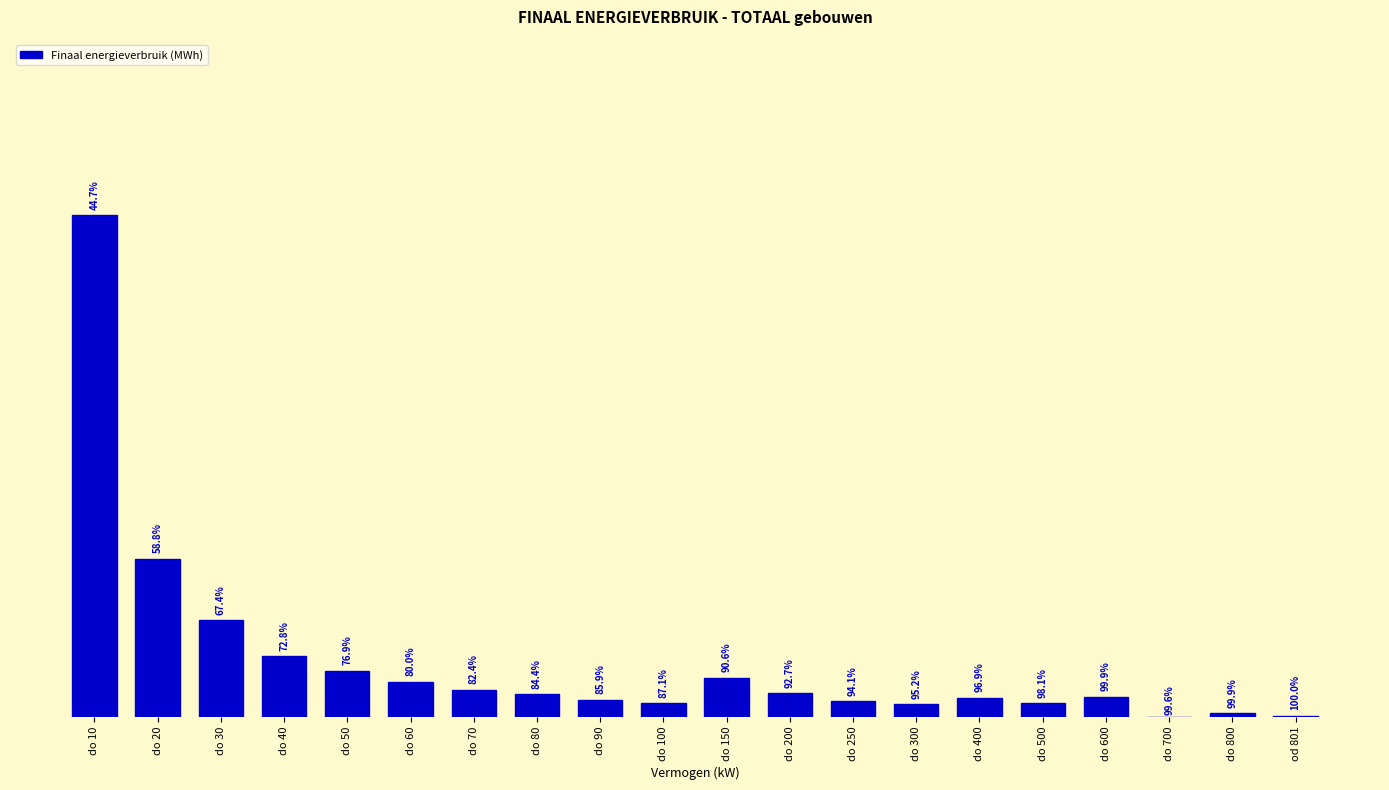

What is the approximate value at do 90?

1.5